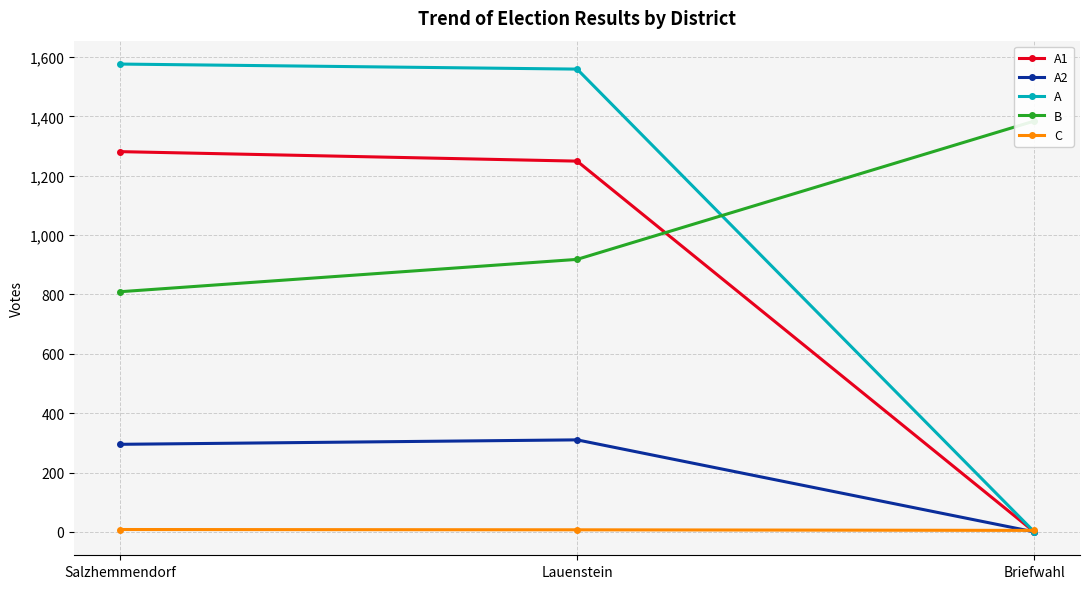

Reading right to left, extract all data points from this chart.

A1: Briefwahl=0	Lauenstein=1249	Salzhemmendorf=1281
A2: Briefwahl=0	Lauenstein=310	Salzhemmendorf=295
A: Briefwahl=0	Lauenstein=1559	Salzhemmendorf=1576
B: Briefwahl=1384	Lauenstein=918	Salzhemmendorf=809
C: Briefwahl=5	Lauenstein=7	Salzhemmendorf=8